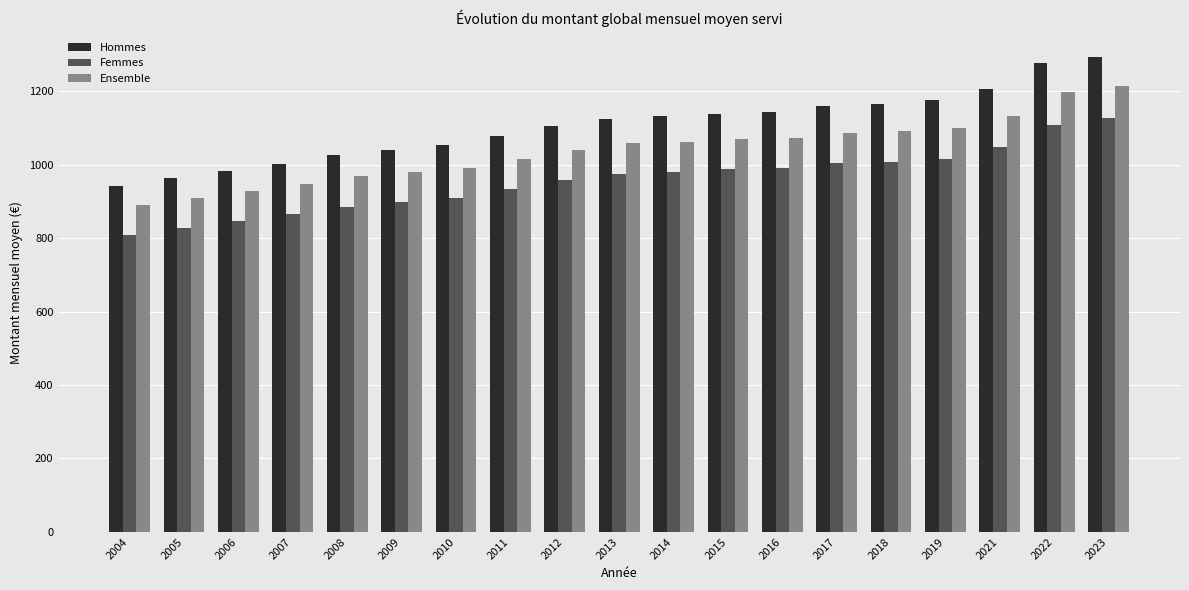

True or false: Hommes has a value of 606.4 at 2004.

False